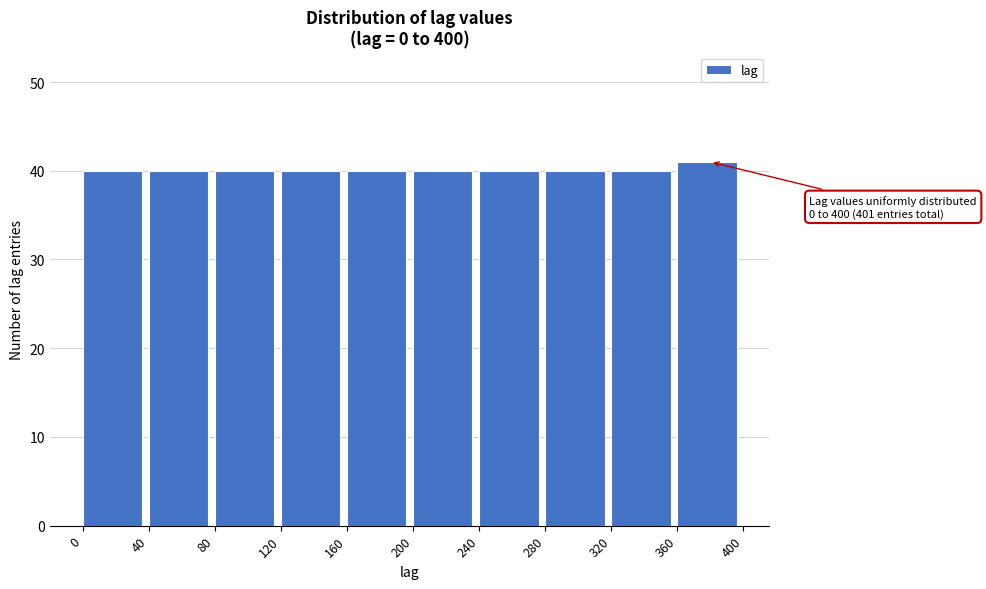

Which range on the x-axis has the tallest bar?

360 to 400